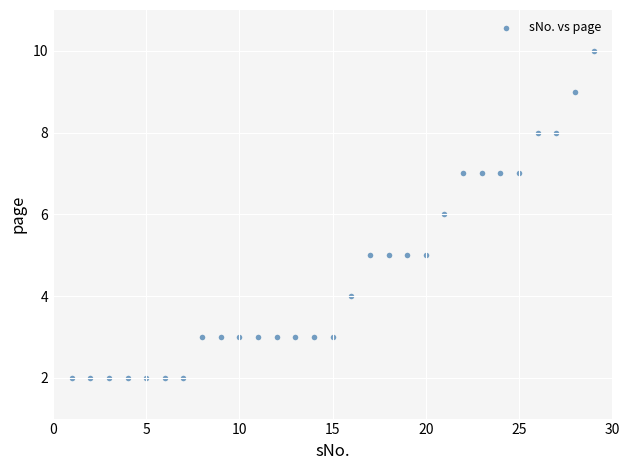

What is the range of Y values (max minus min)?

8